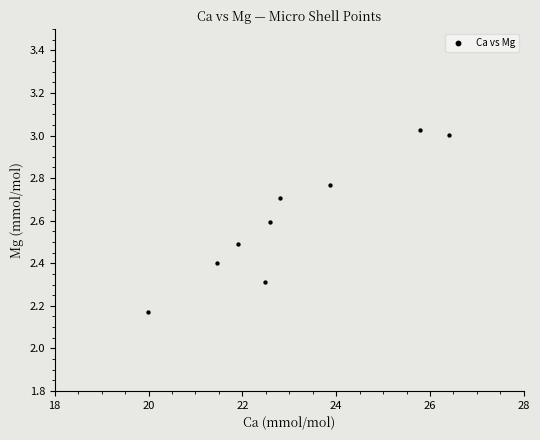

What is the average X value?

23.0